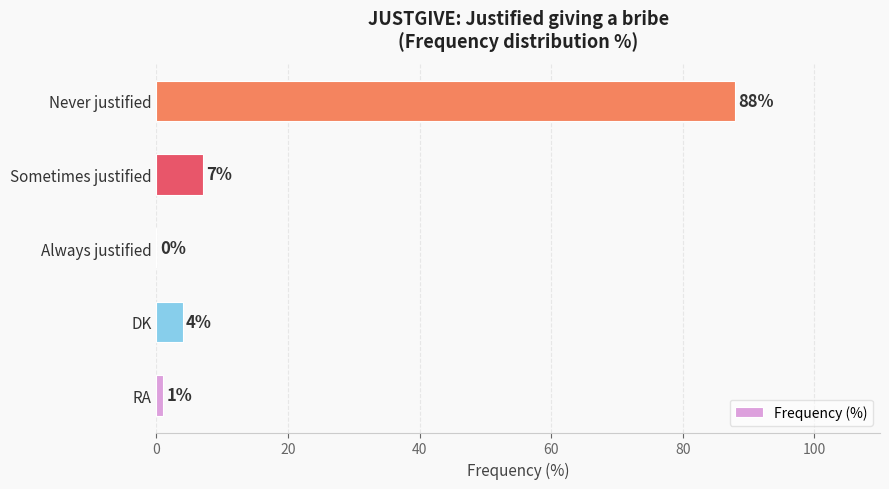

Where is the data nearest to the value 44?

Sometimes justified